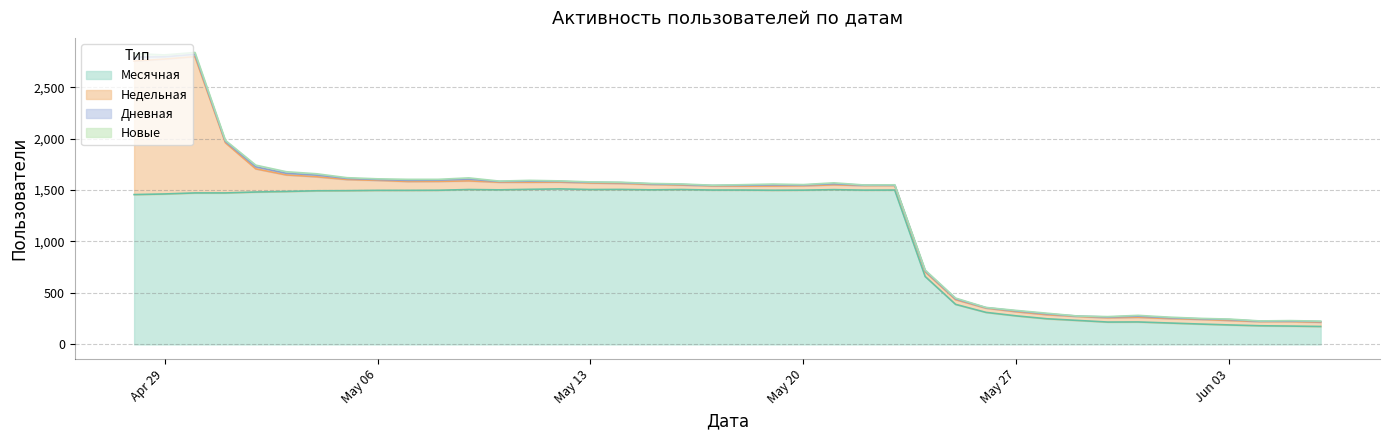

True or false: Дневная and Новые intersect in this chart.

False